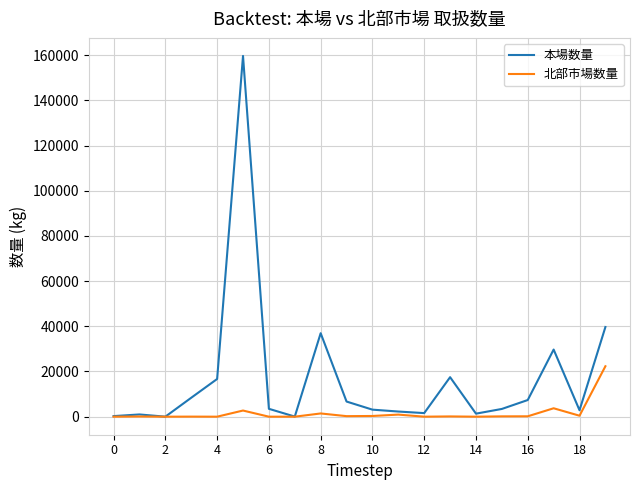

Which series has the largest range (max minus min)?

本場数量